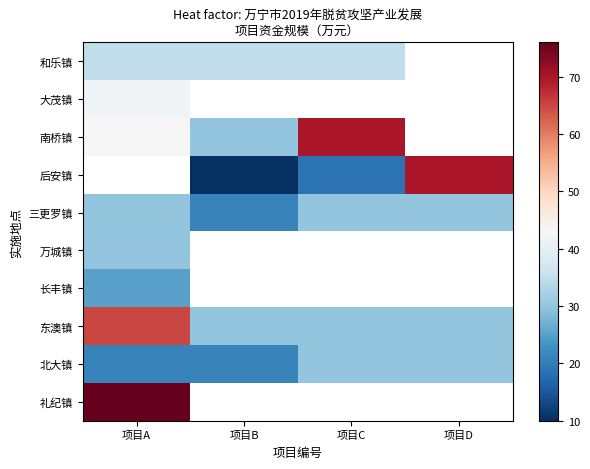

What is the maximum value for 南桥镇?

70.0